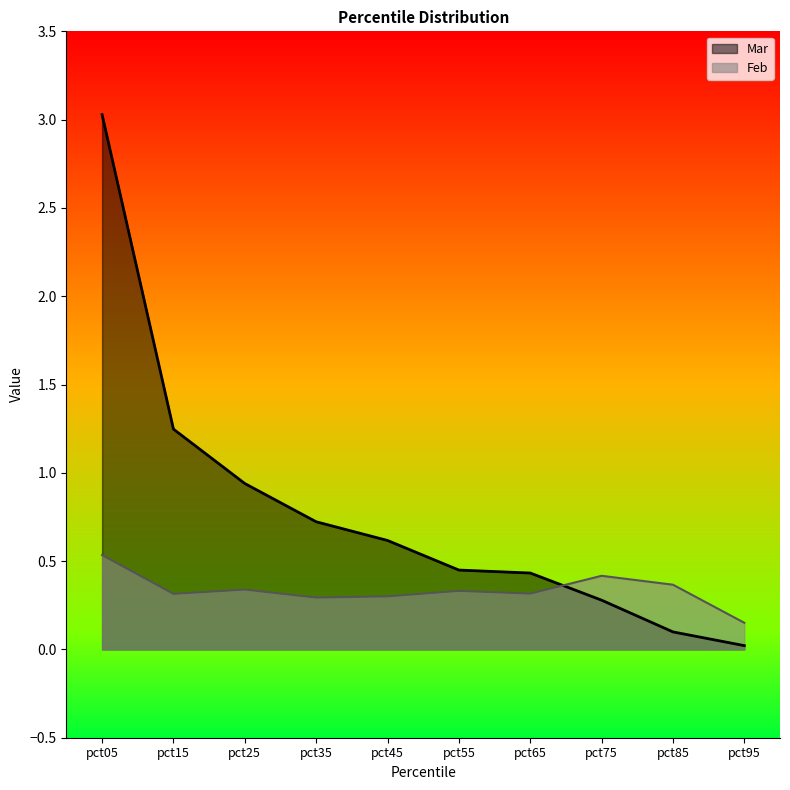

What are all the series names shown in the legend?

Mar, Feb